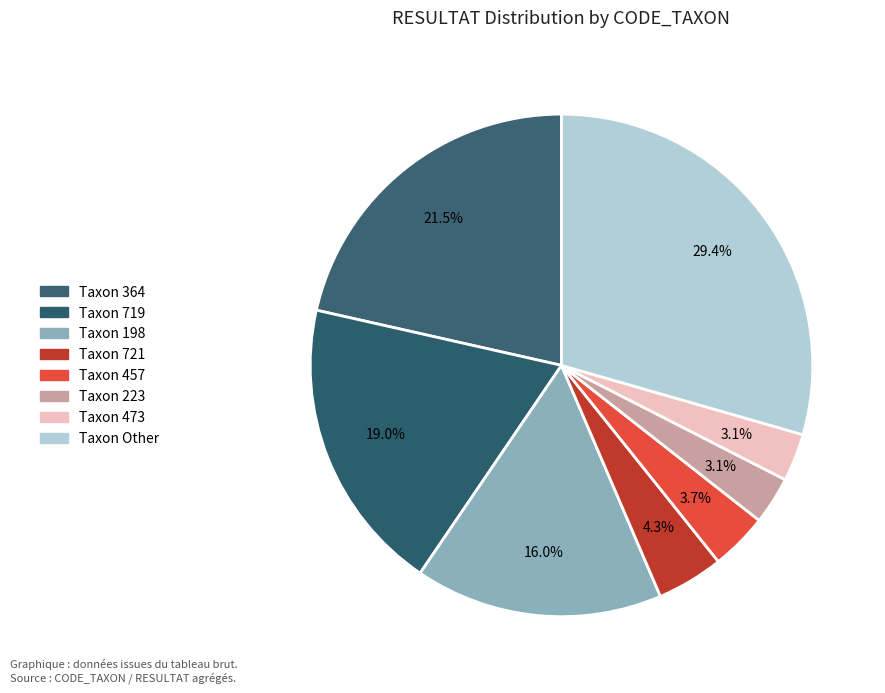

How many segments does this pie chart have?

8